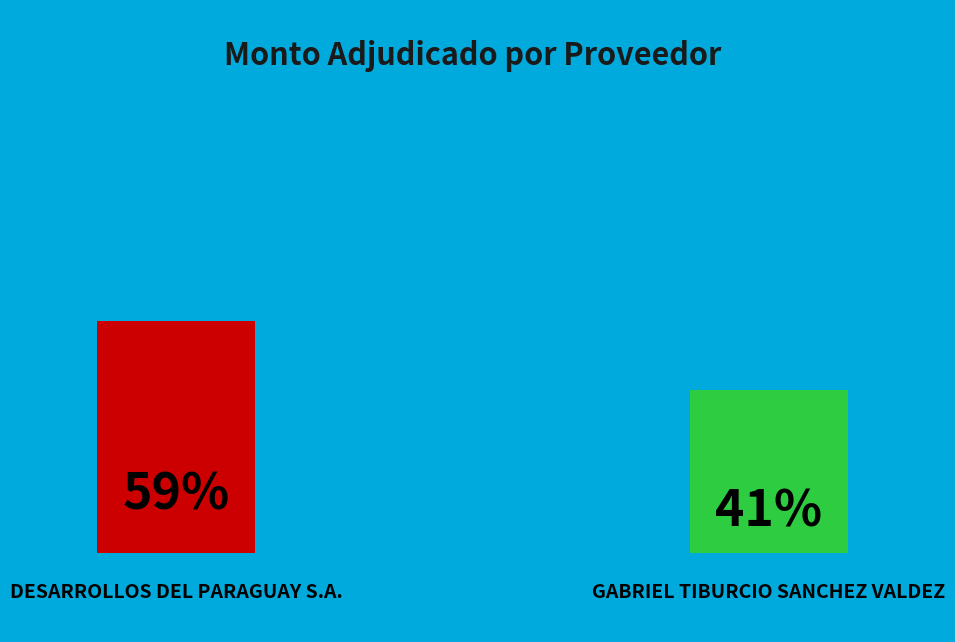

Approximately how many times larger is the value at DESARROLLOS DEL PARAGUAY S.A. compared to GABRIEL TIBURCIO SANCHEZ VALDEZ?

1.4